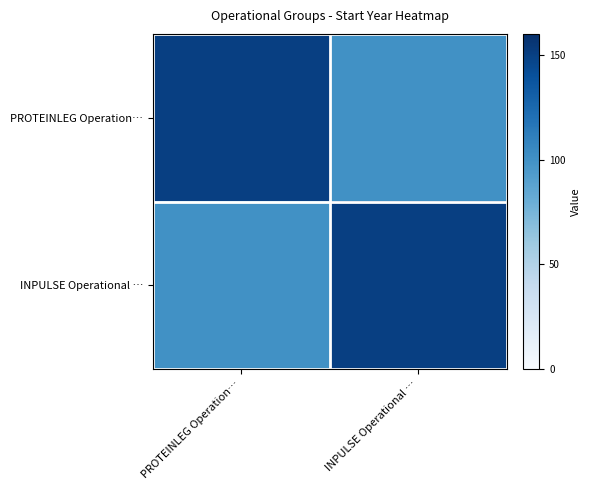

Reading left to right, what are all the values shown in this chart?

PROTEINLEG Operation…: PROTEINLEG Operation…=150	INPULSE Operational …=100
INPULSE Operational …: PROTEINLEG Operation…=100	INPULSE Operational …=150